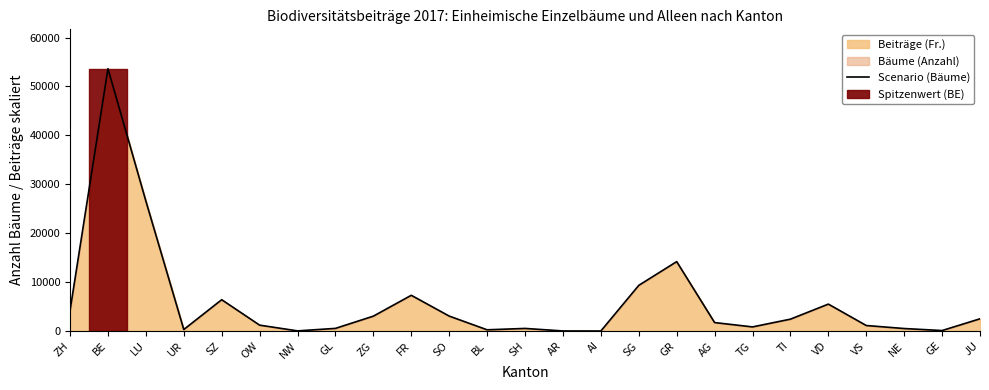

True or false: there are more than 1 points higher than both neighbors.

True